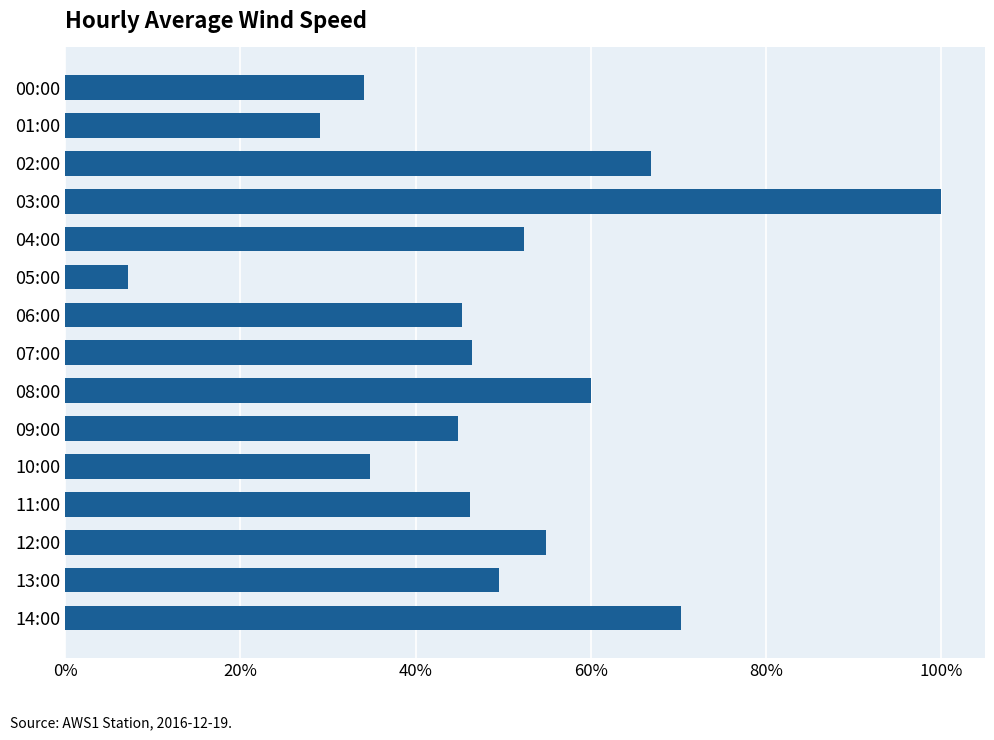

Which label corresponds to the smallest value in the chart?

05:00